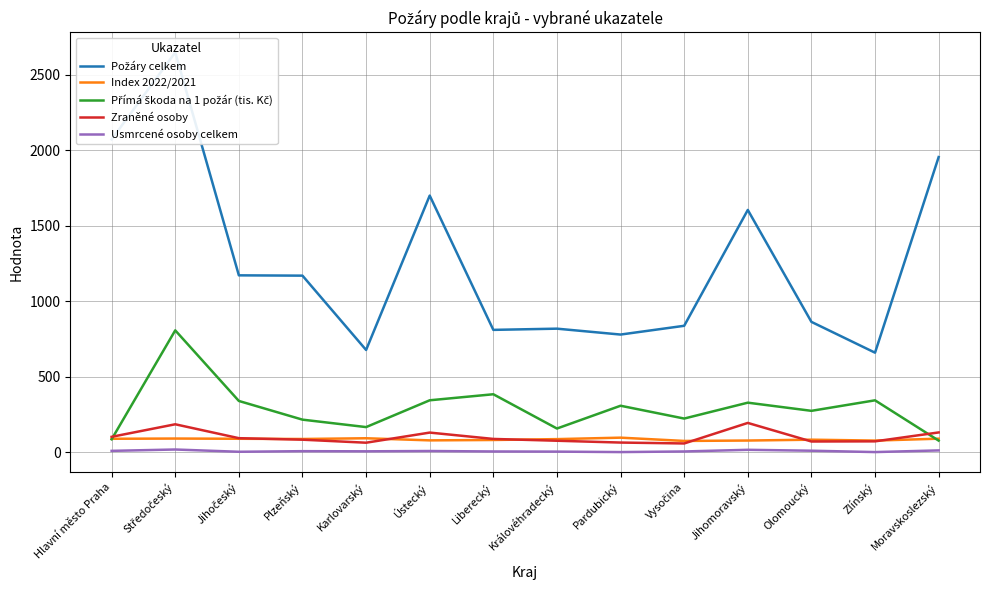

Between Liberecký and Vysočina, which is larger?

Vysočina